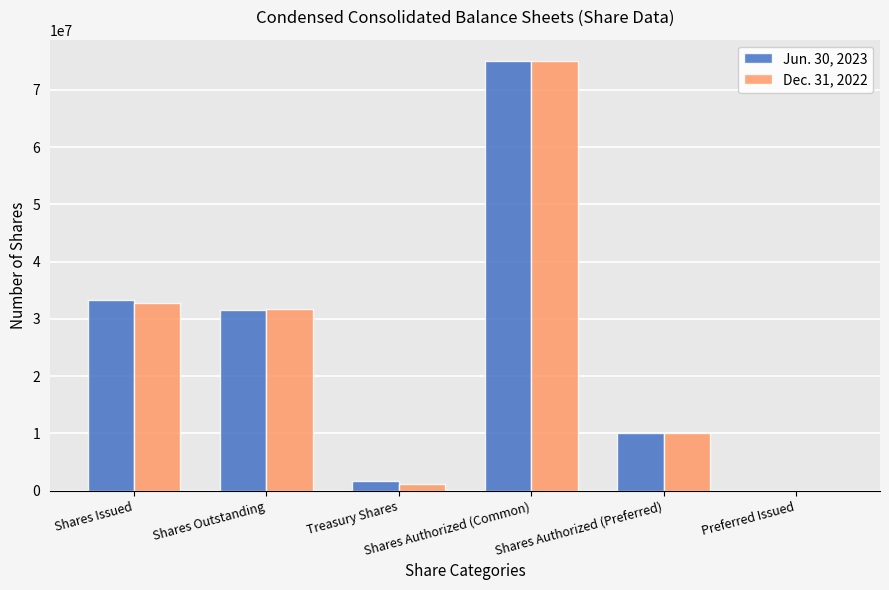

Reading left to right, transcribe all the data shown in this chart.

Jun. 30, 2023: 33311371	31622234	1691649	75000000	10000000	0
Dec. 31, 2022: 32829995	31735423	1094572	75000000	10000000	0